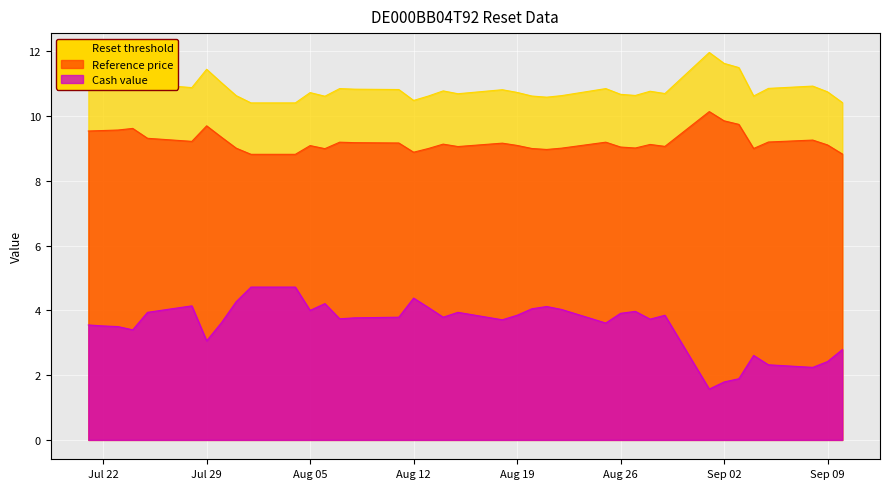

At which label does Cash value reach its minimum?

2025-09-01